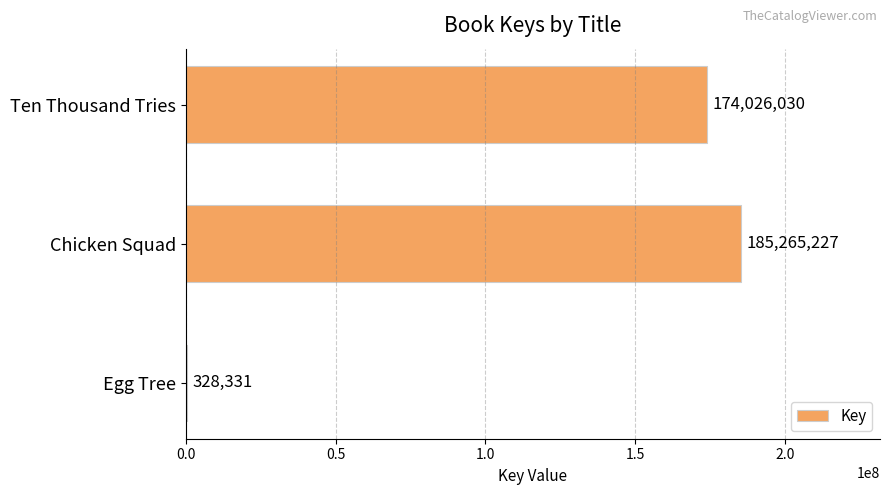

What is the sum of the values at Chicken Squad and Egg Tree?

185593558